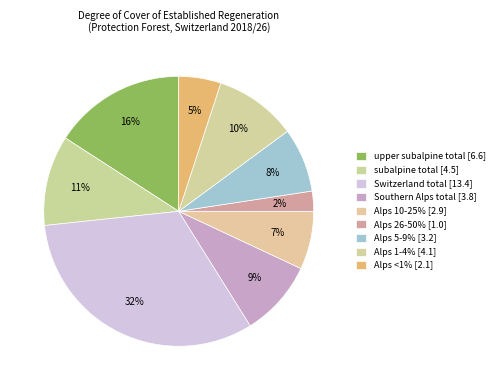

Is there any slice that represents more than half of the pie?

No